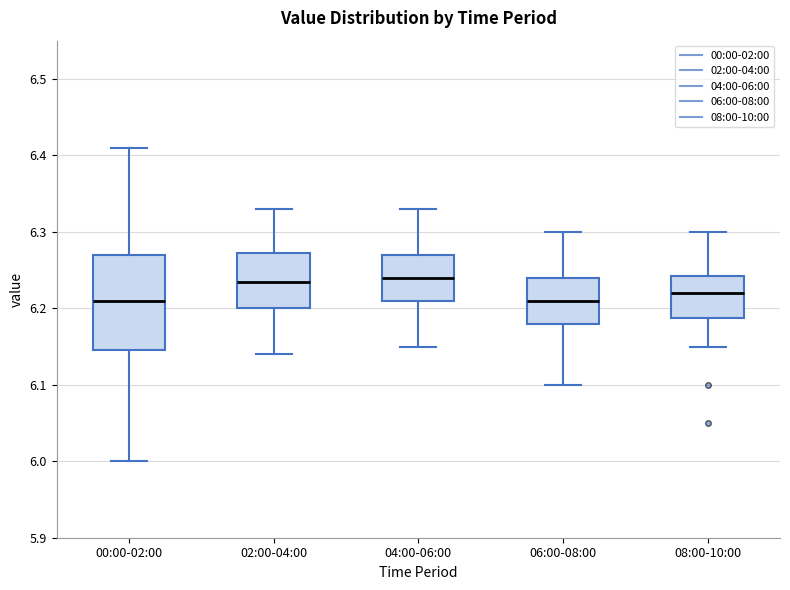

Reading left to right, read every box against the y-axis: the position of its median line, the range the box covers, and the ends of its whiskers. The values are not printed on the chart, so give them approximately, as read against the axis.

00:00-02:00: median 6.21, box 6.15 to 6.27, whiskers 6.00 to 6.41
02:00-04:00: median 6.24, box 6.20 to 6.27, whiskers 6.14 to 6.33
04:00-06:00: median 6.24, box 6.21 to 6.27, whiskers 6.15 to 6.33
06:00-08:00: median 6.21, box 6.18 to 6.24, whiskers 6.10 to 6.30
08:00-10:00: median 6.22, box 6.19 to 6.24, whiskers 6.15 to 6.30